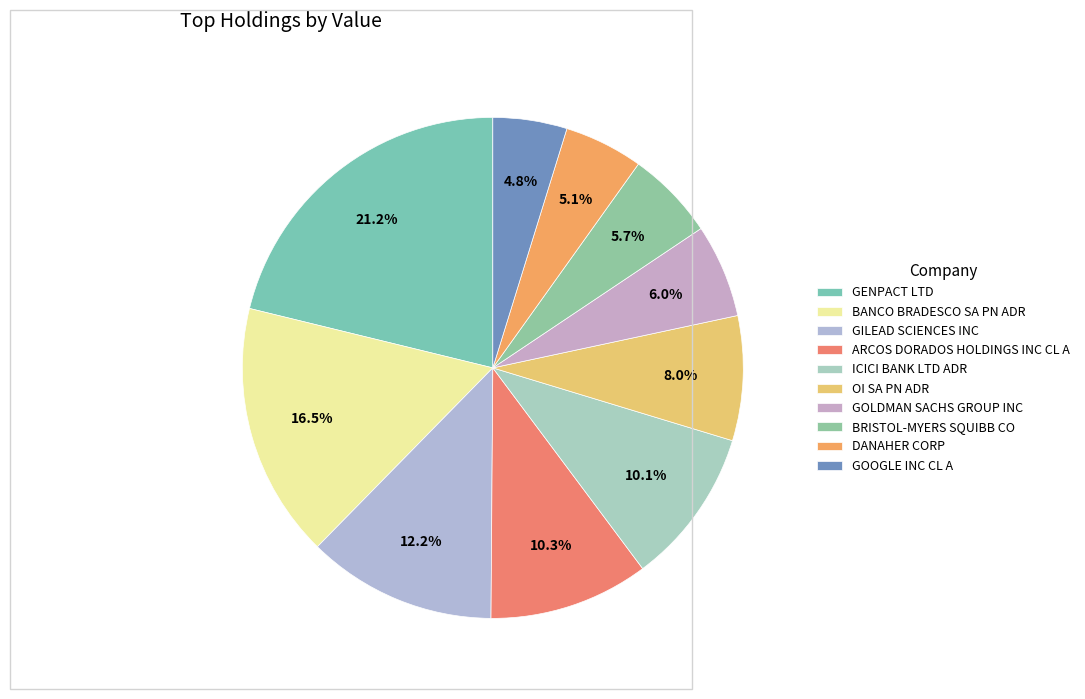

What is the largest slice in the pie chart?

GENPACT LTD